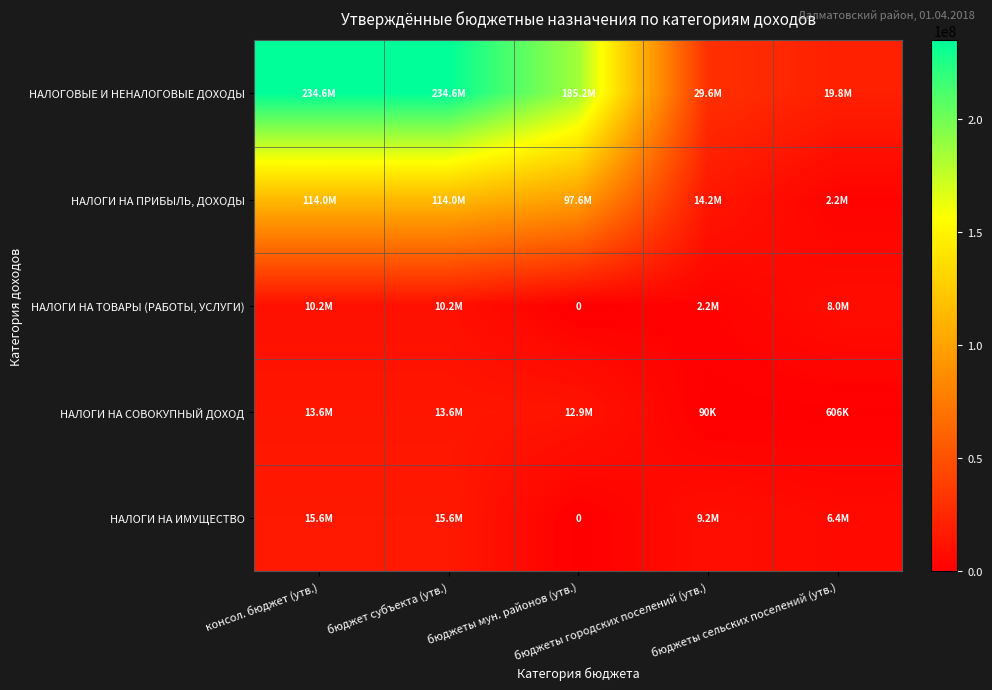

What is the sum of the НАЛОГОВЫЕ И НЕНАЛОГОВЫЕ ДОХОДЫ values at бюджеты мун. районов (утв.) and бюджеты городских поселений (утв.)?

214762000